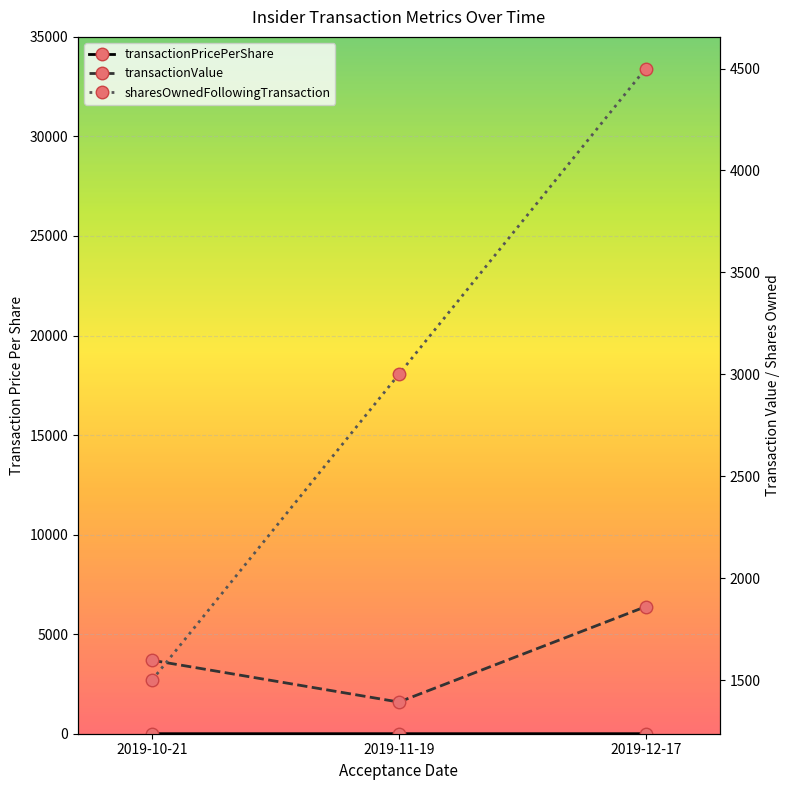

At which label does transactionValue reach its peak?

2019-12-17